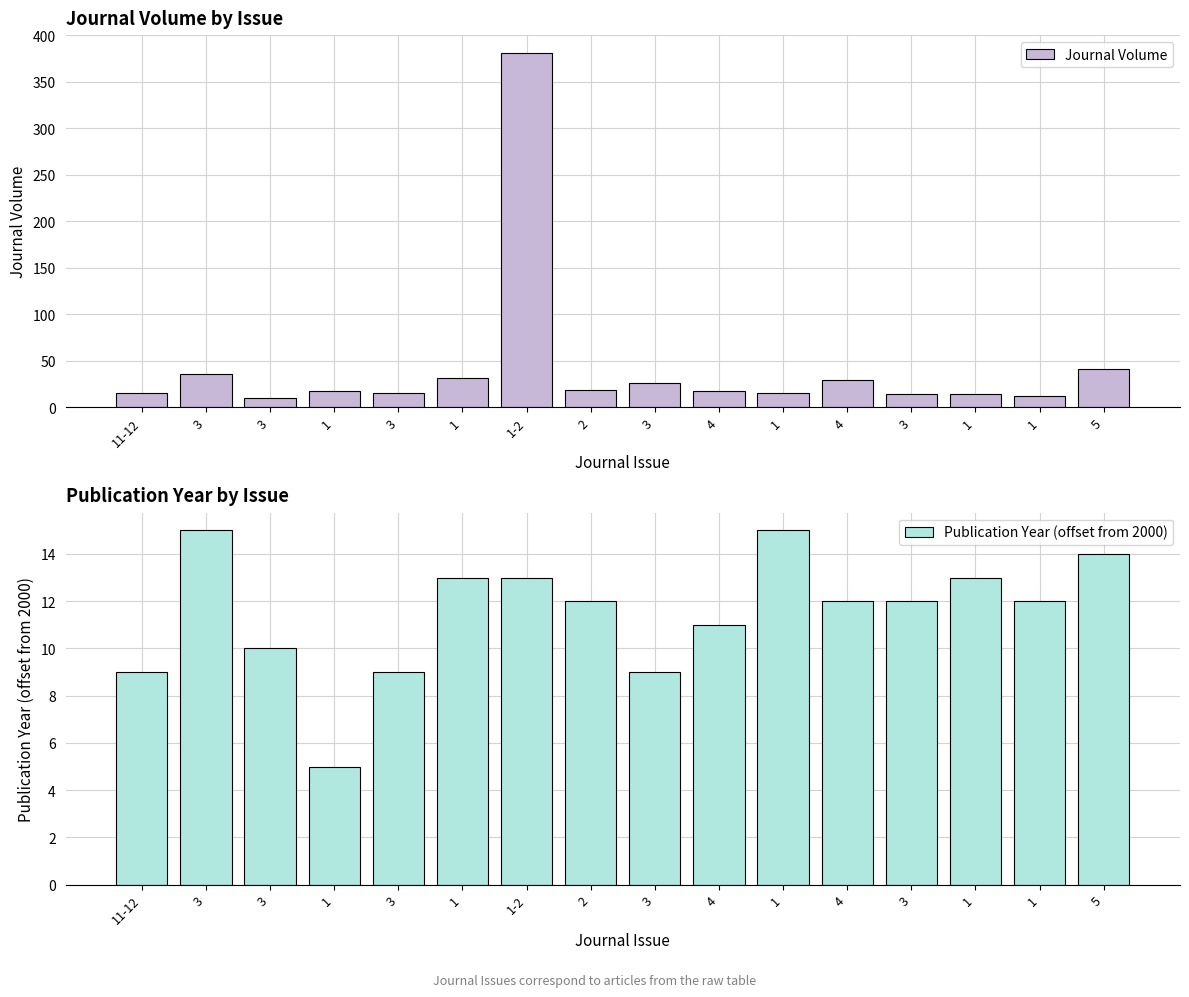

Reading right to left, extract all data points from this chart.

Journal Volume: 41	12	14	14	29	15	17	26	18	381	31	15	17	10	36	15
Publication Year (offset from 2000): 14	12	13	12	12	15	11	9	12	13	13	9	5	10	15	9